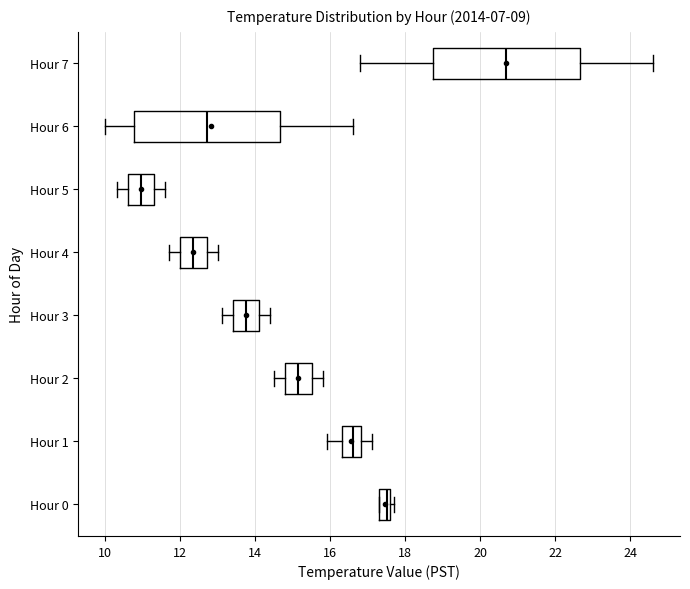

Which box's median line is the furthest to the right?

Hour 7